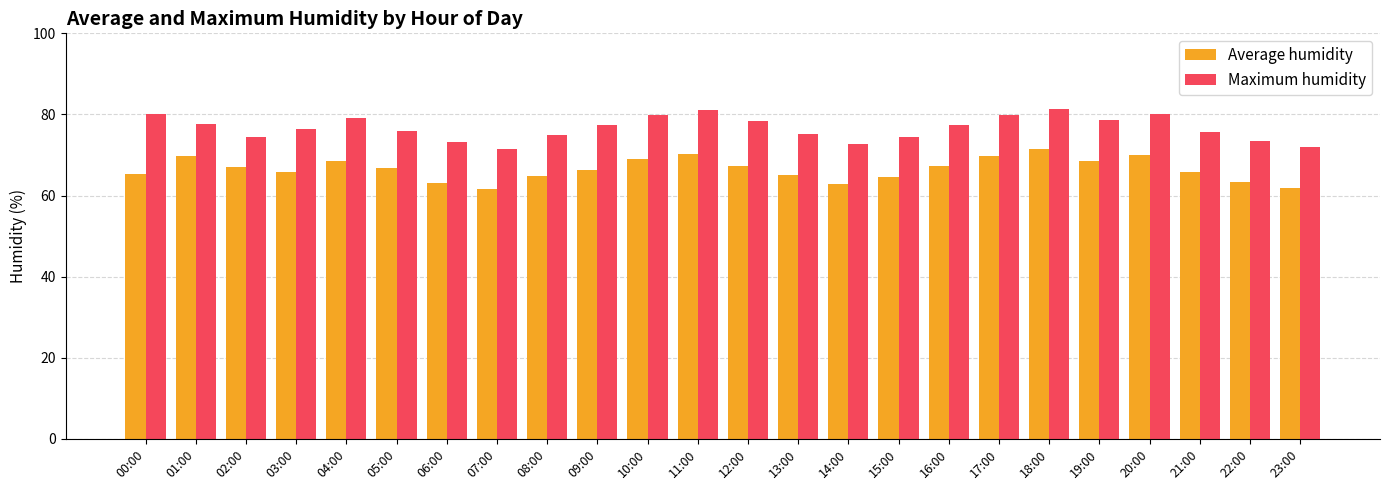

The value of Average humidity at 04:00 is 120.9. True or false?

False